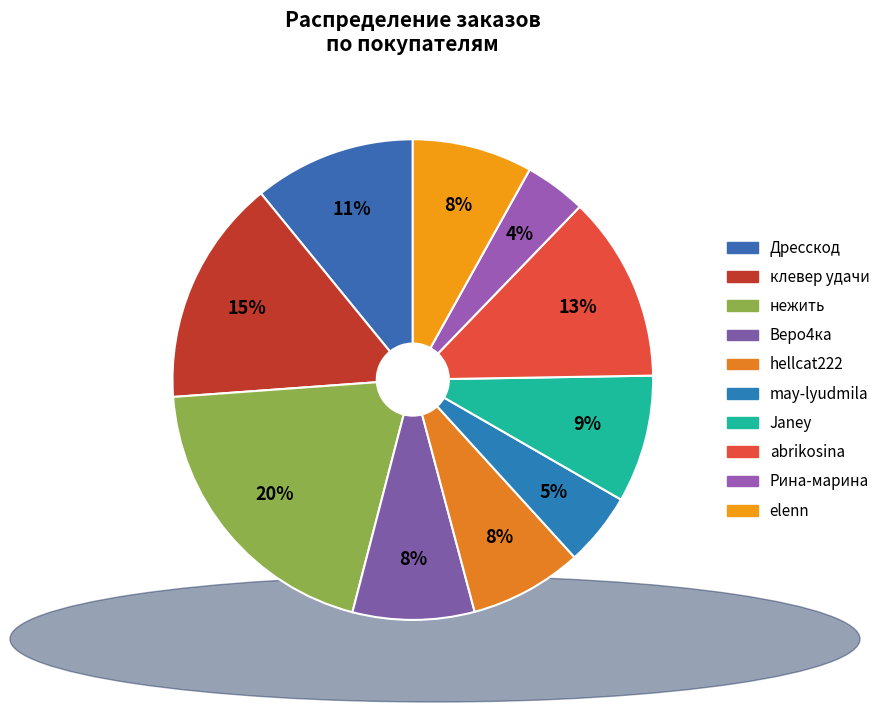

Is there any slice that represents more than half of the pie?

No